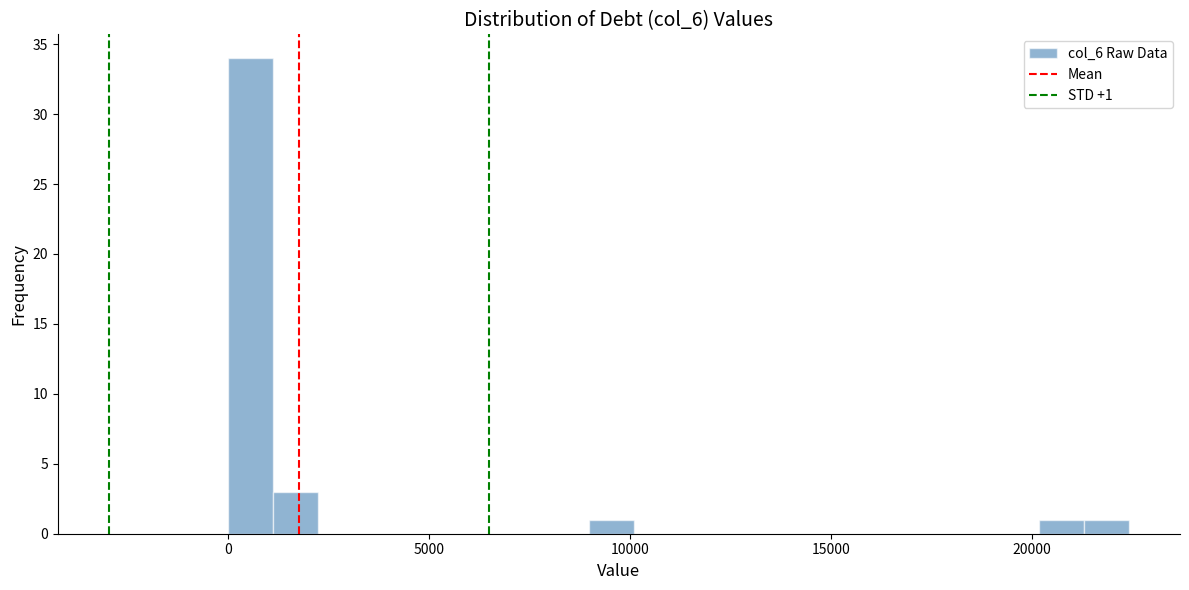

Read against the x-axis, roughly where is the centre of the tallest bar?

500